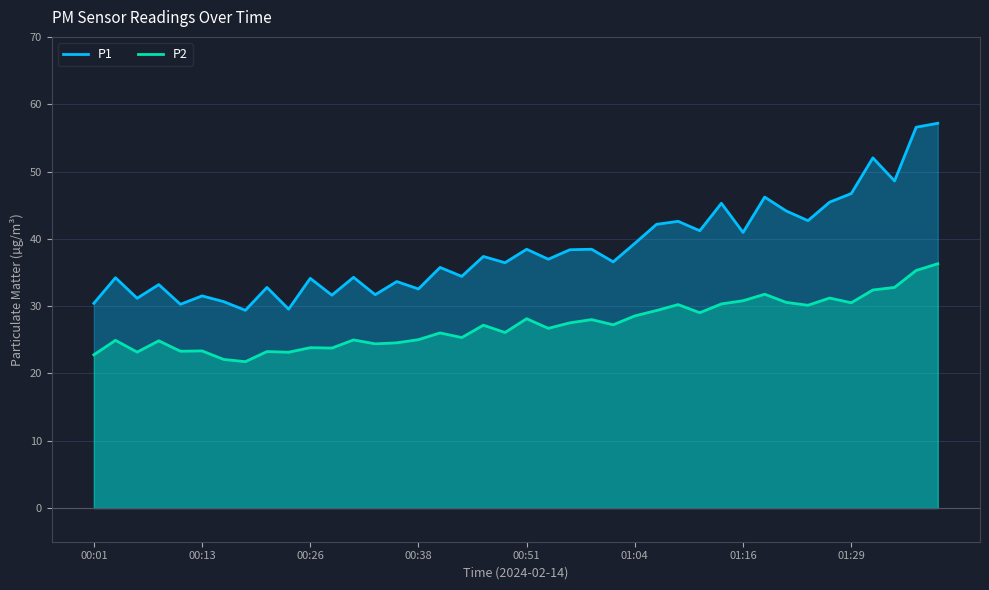

What is the sum of all P1 values?

1535.0